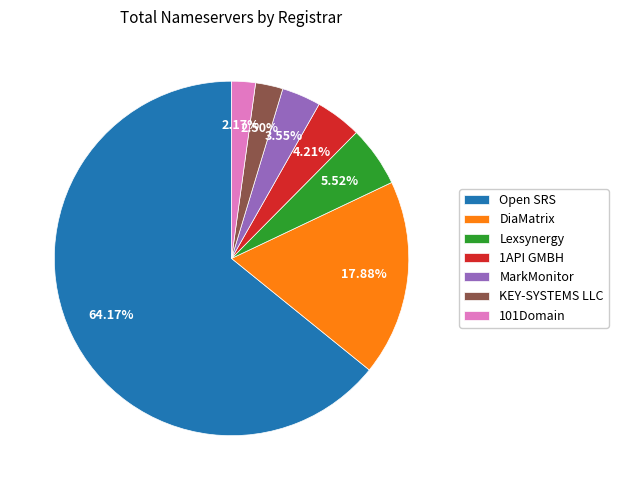

Count the number of slices in the pie.

7